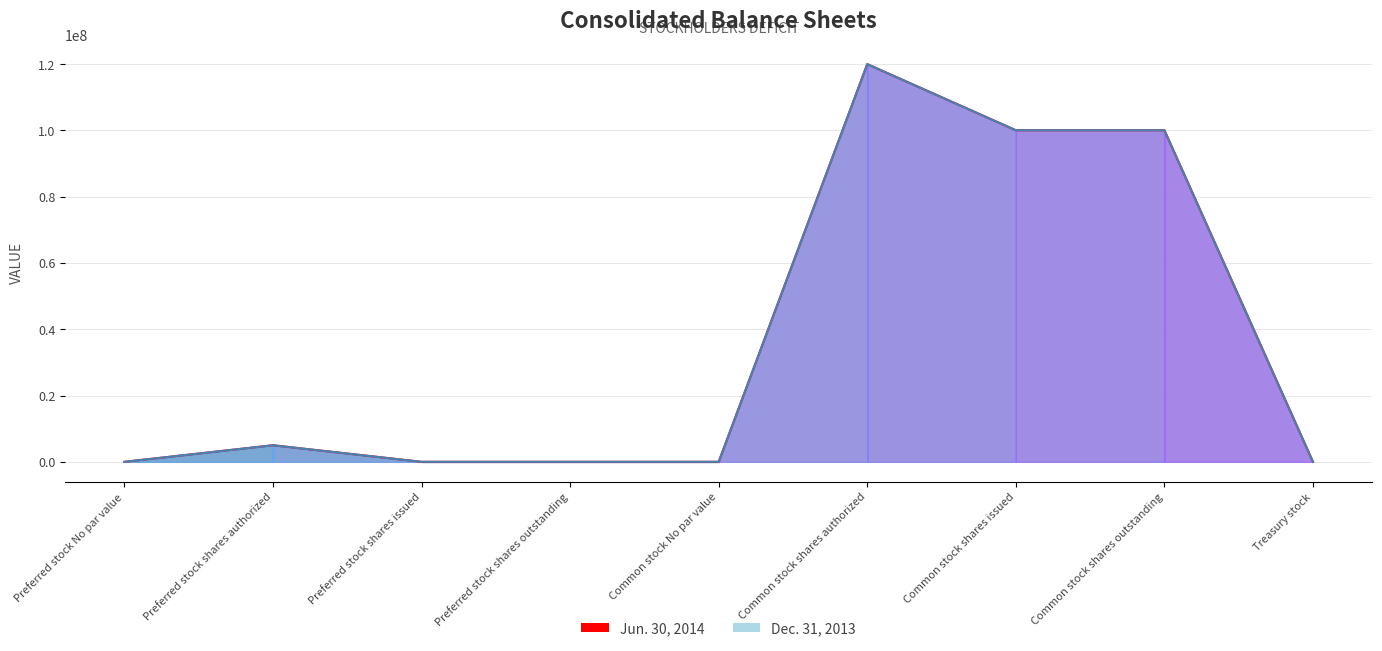

What is the total value across all series at Common stock shares authorized?

240000000